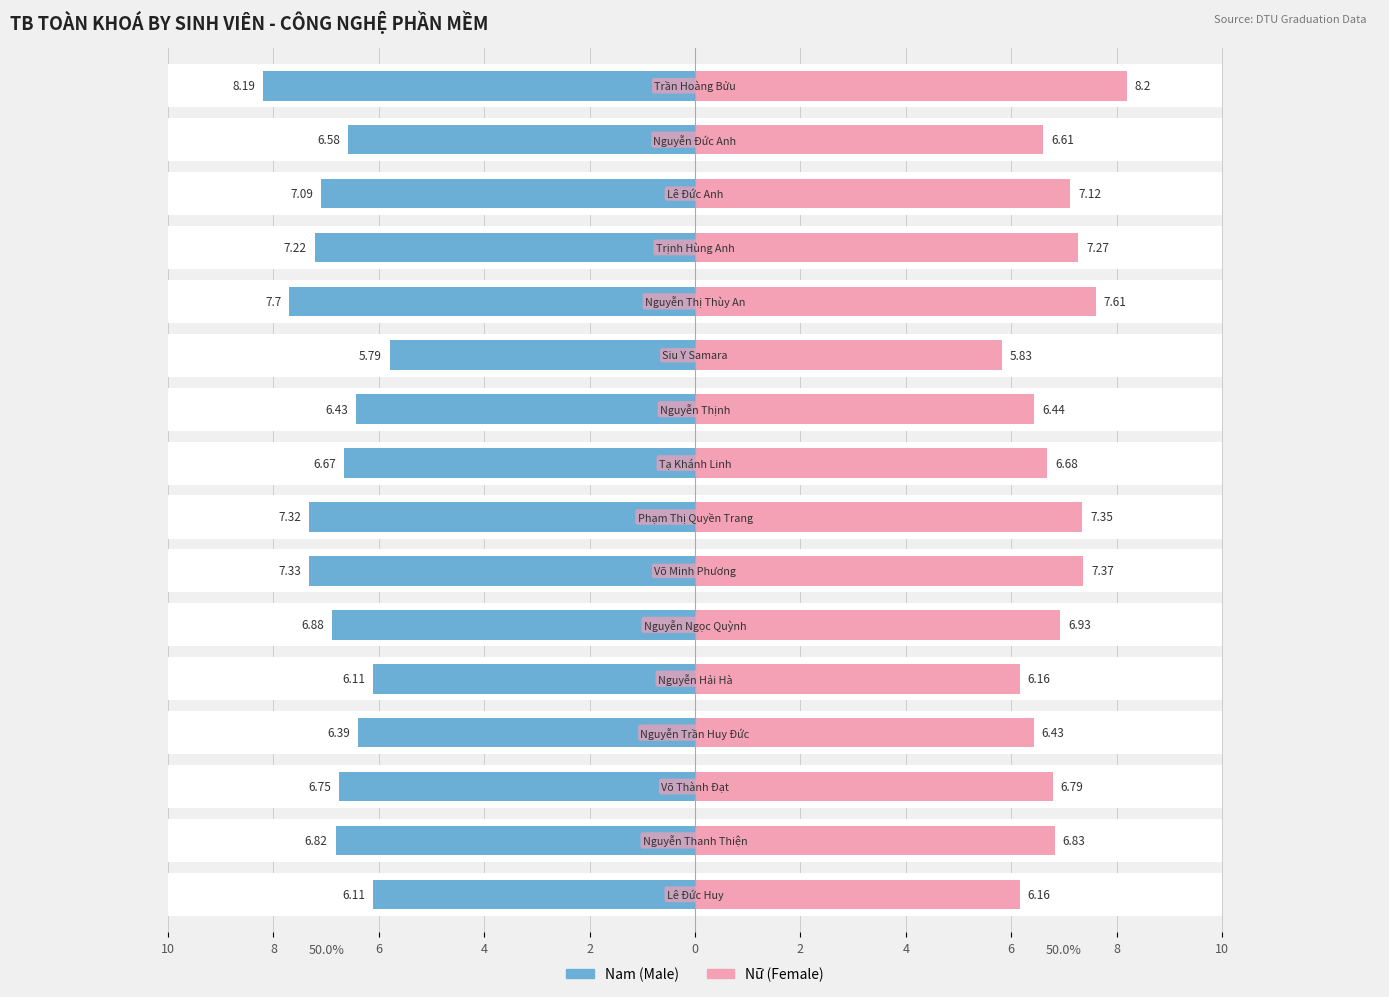

How many bars are there in each group?

2